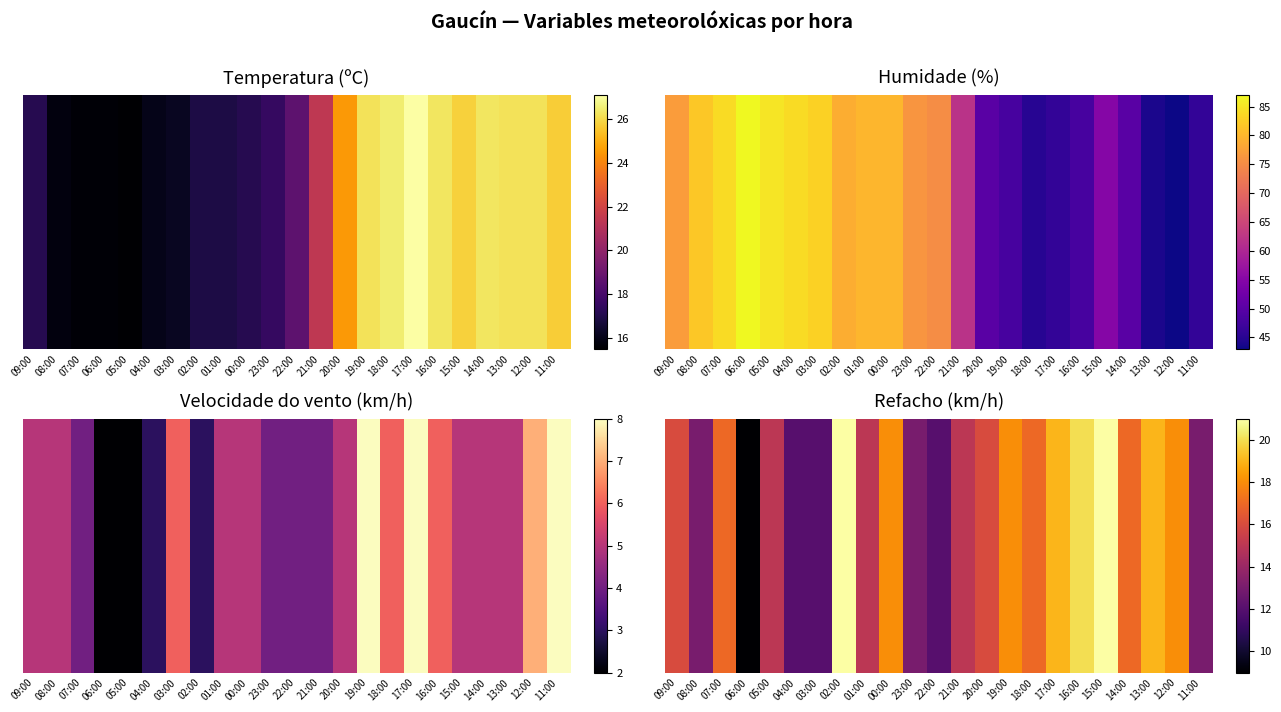

Which has a higher value, 15:00 or 03:00?

15:00